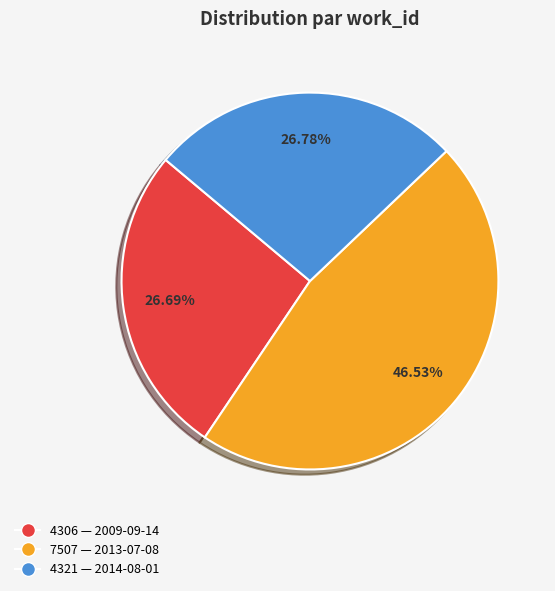

Is the sum of 4306 — 2009-09-14 and 7507 — 2013-07-08 greater than half?

Yes